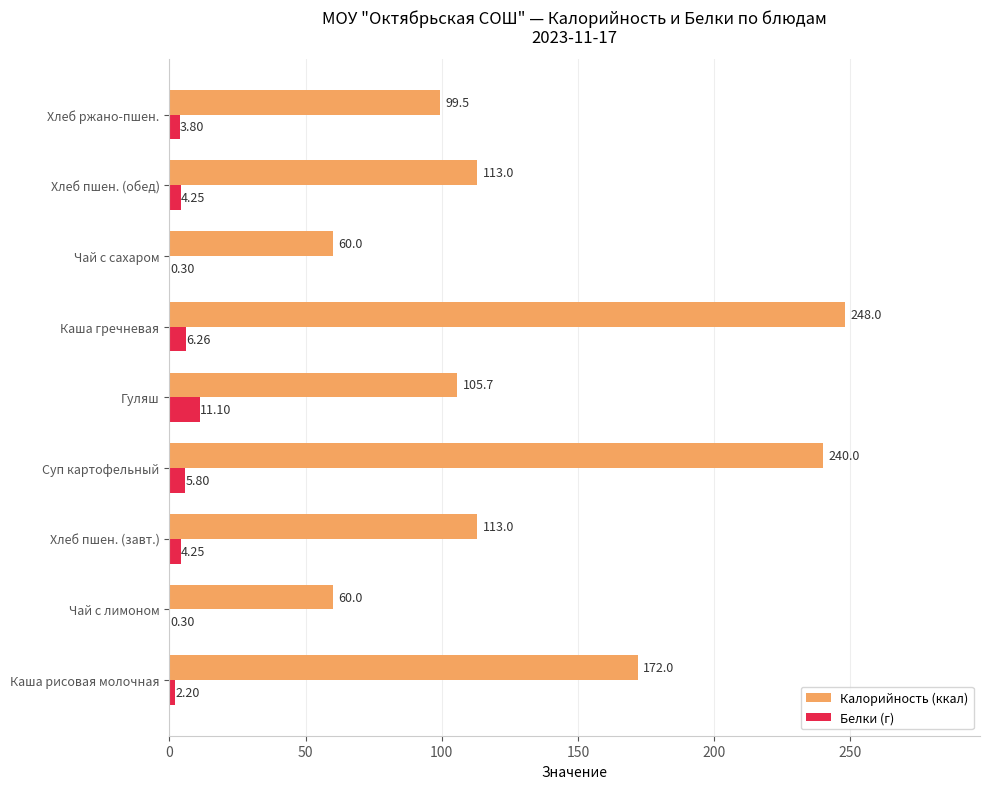

At which category is the sum across all series the highest?

Каша гречневая